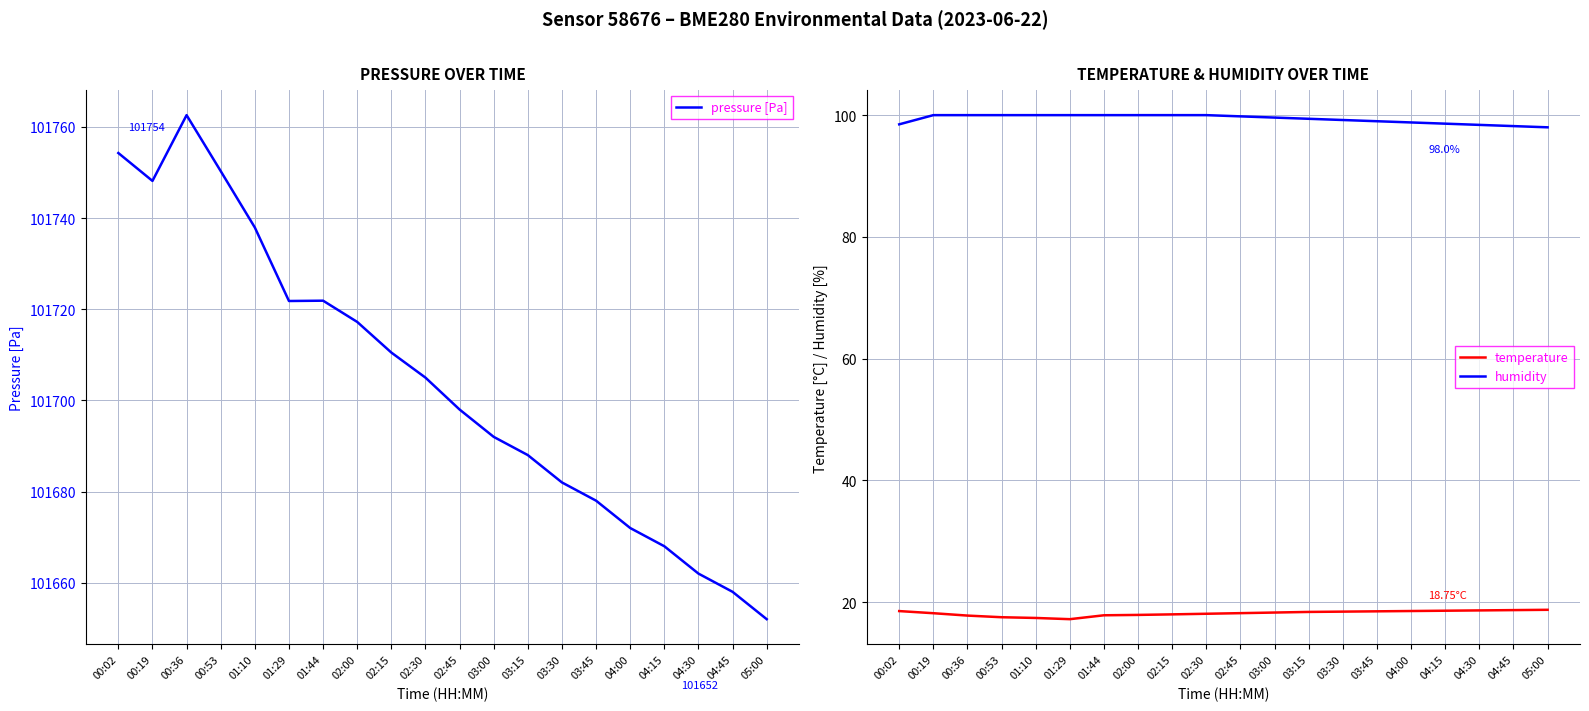

At which category does the chart reach its minimum across all series?

01:29